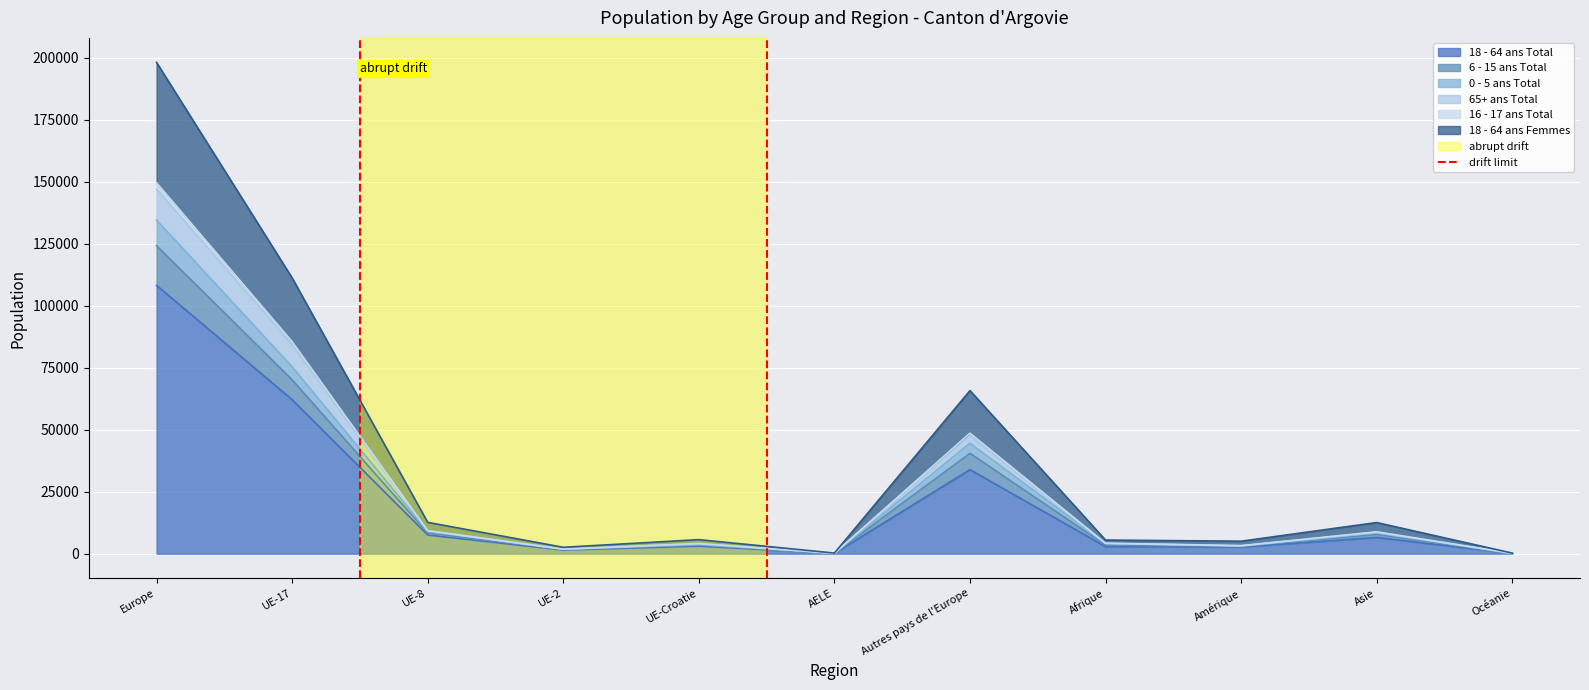

At which label does 18 - 64 ans Total reach its peak?

Europe